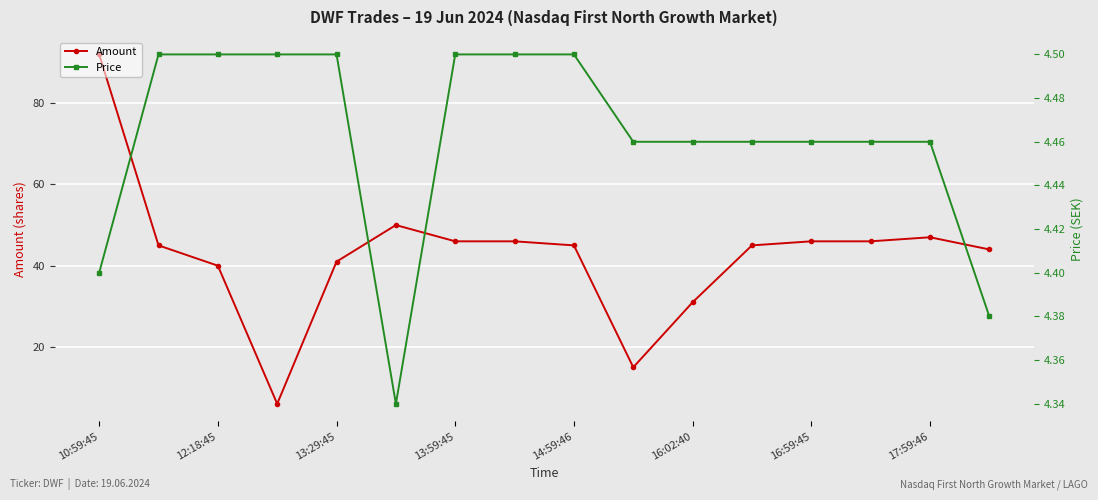

Reading left to right, extract all data points from this chart.

Amount: 92.0	45.0	40.0	6.0	41.0	50.0	46.0	46.0	45.0	15.0	31.0	45.0	46.0	46.0	47.0	44.0
Price: 4.4	4.5	4.5	4.5	4.5	4.3	4.5	4.5	4.5	4.5	4.5	4.5	4.5	4.5	4.5	4.4